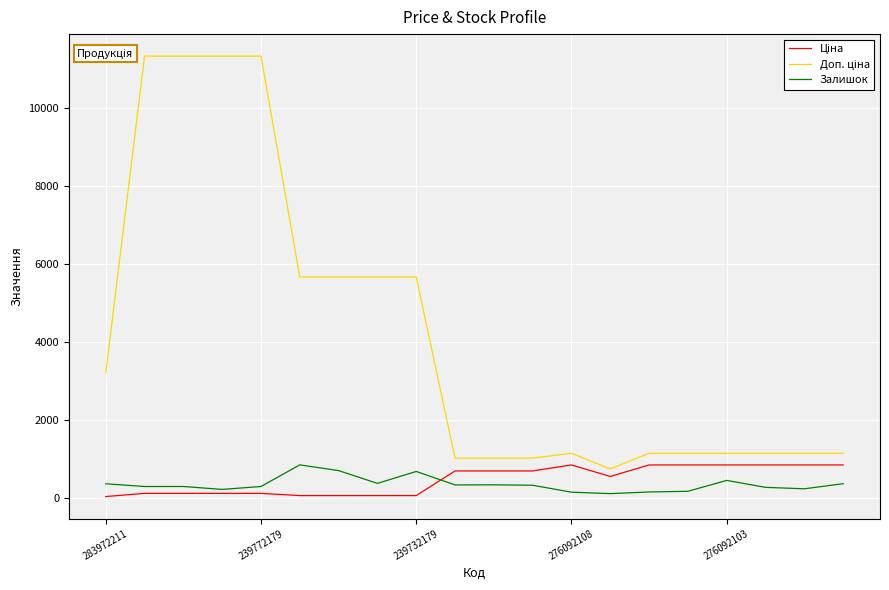

How many interior local peaks does the Доп. ціна series have?

1